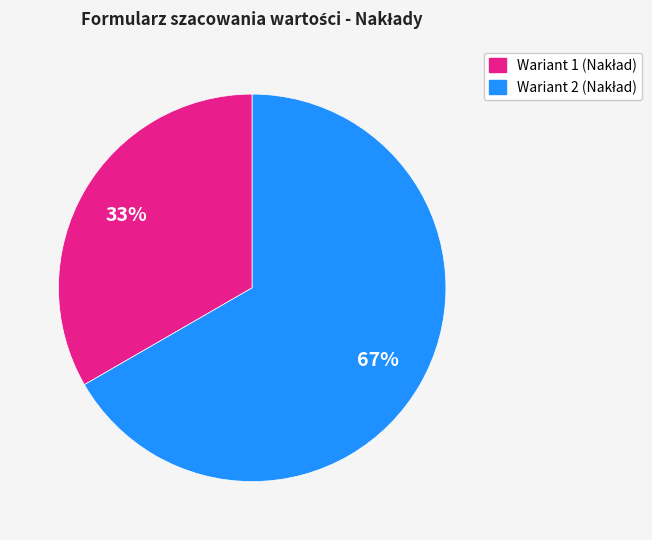

To the nearest percent, what is the average slice percentage?

50%